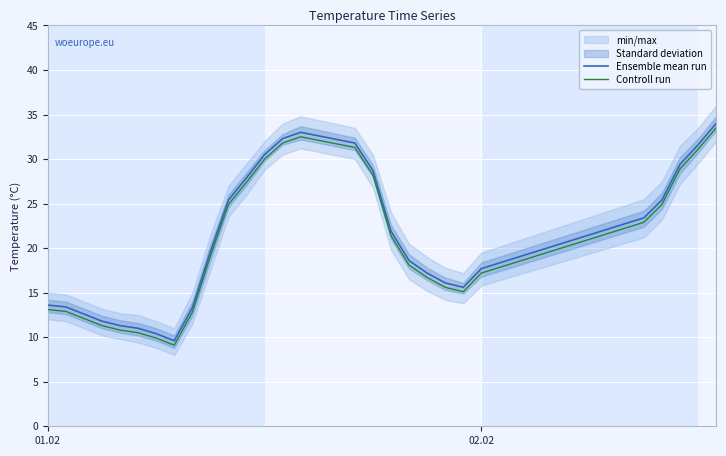

What is the value of the Controll run point at the 12th from the left?

27.4